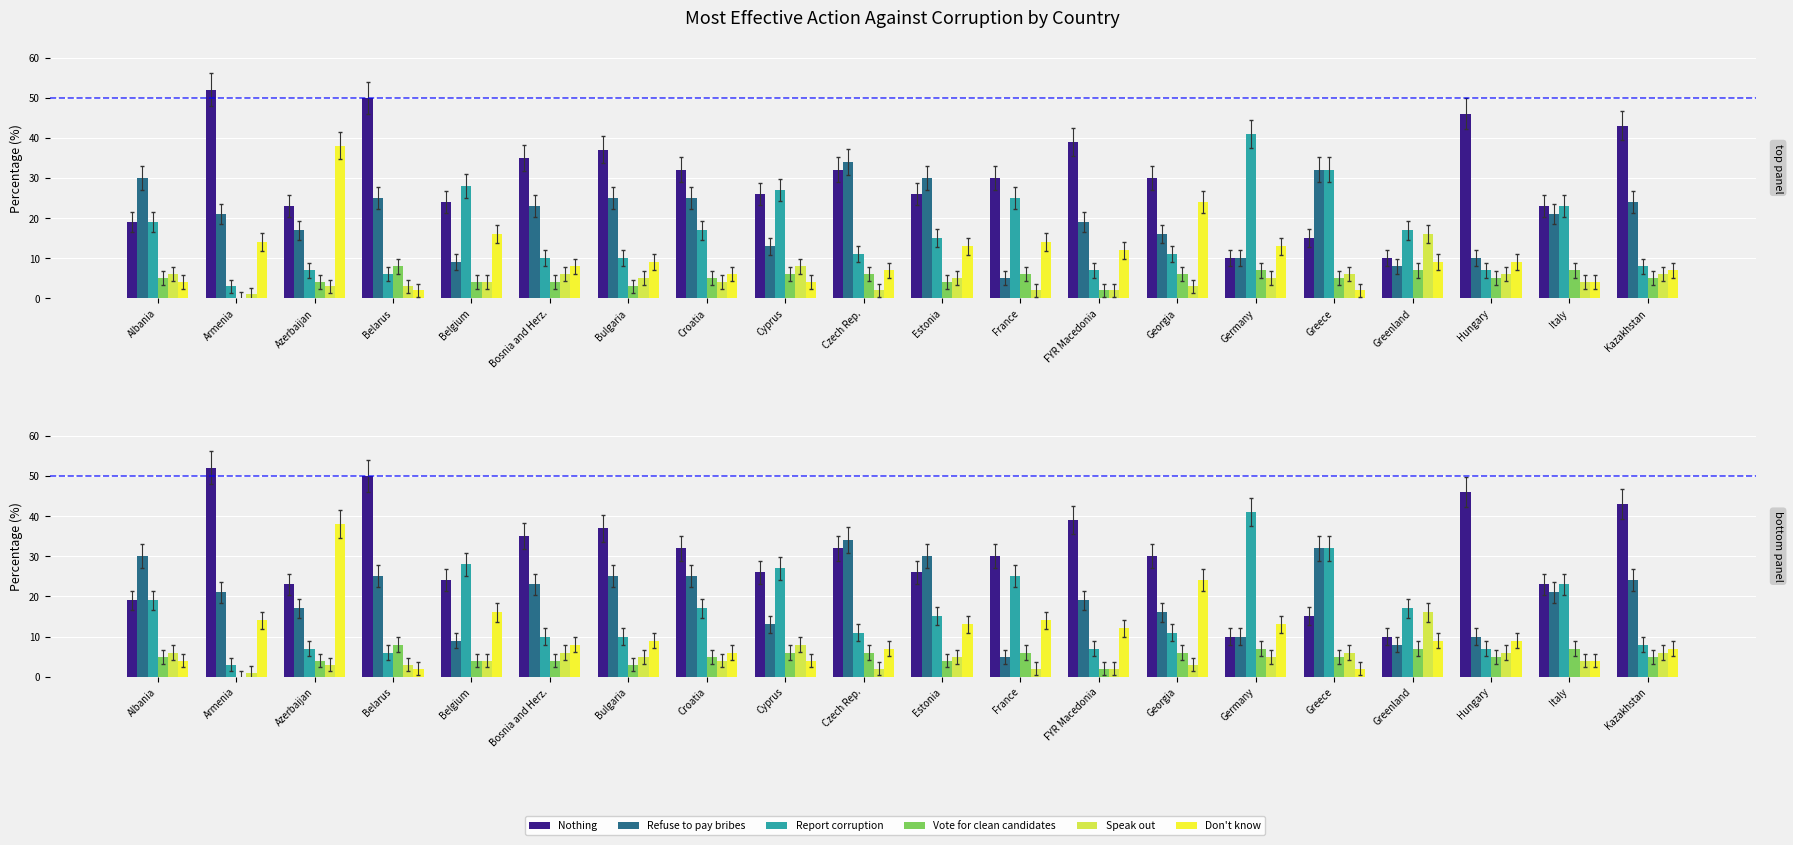

How many data points does each series have?

20